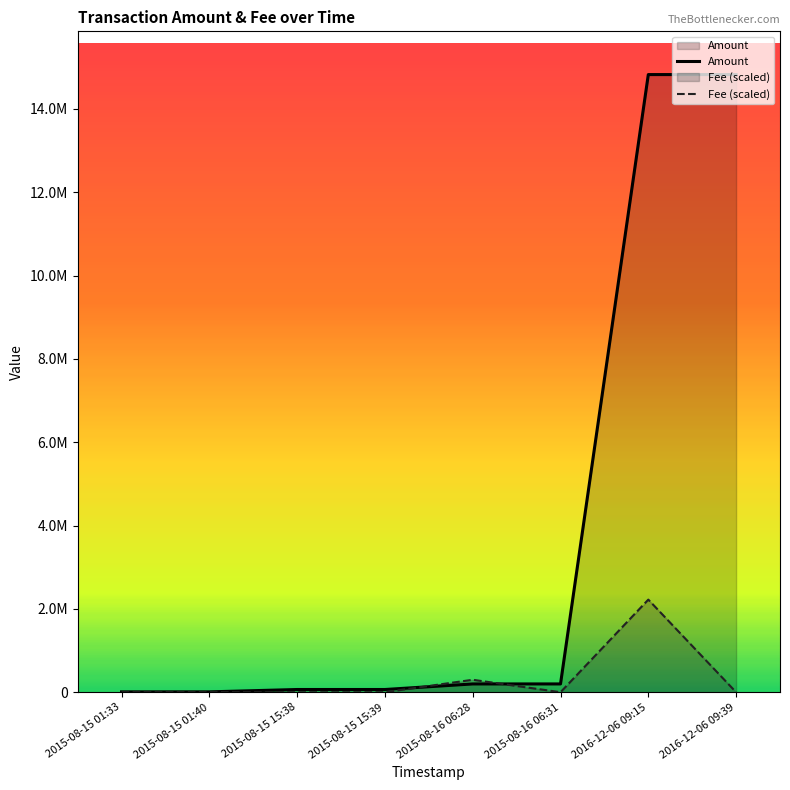

What is the maximum value shown in the chart?

14825371.7